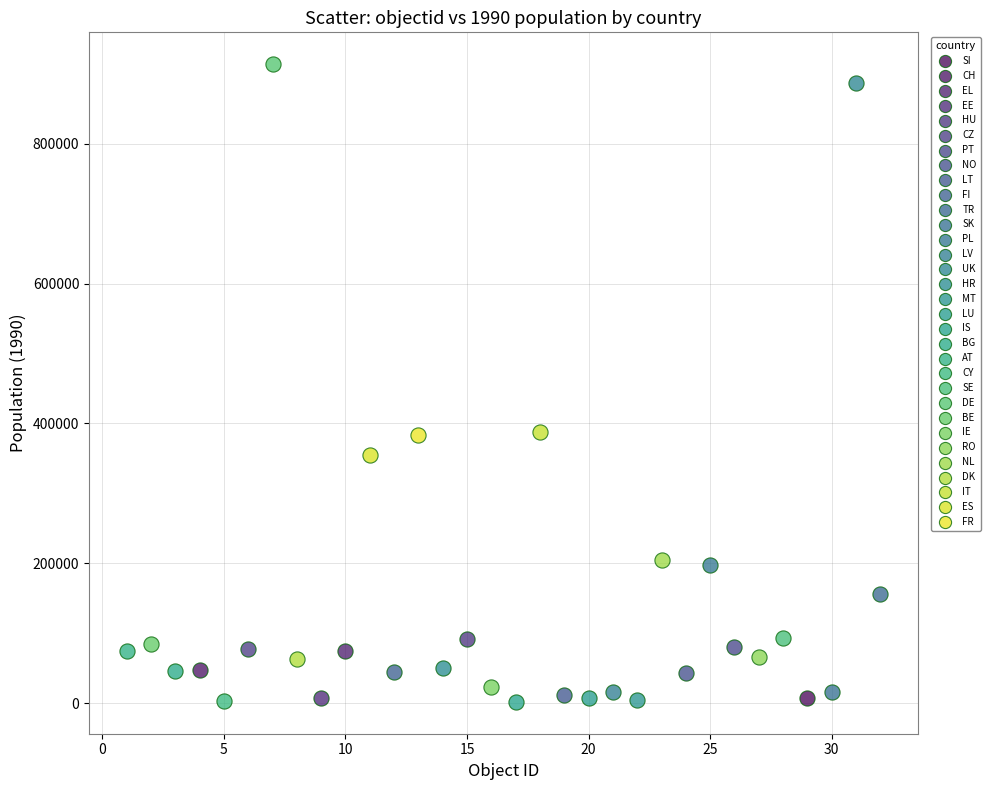

What are all the series names shown in the legend?

SI, CH, EL, EE, HU, CZ, PT, NO, LT, FI, TR, SK, PL, LV, UK, HR, MT, LU, IS, BG, AT, CY, SE, DE, BE, IE, RO, NL, DK, IT, ES, FR